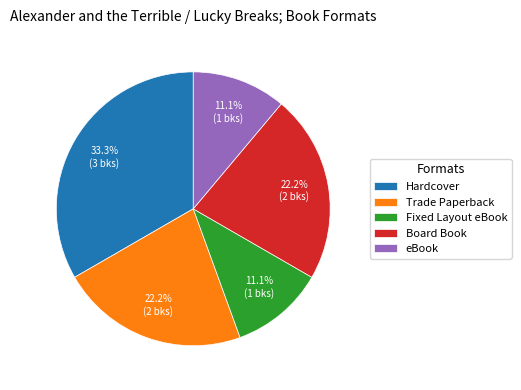

What percentage is NOT represented by Trade Paperback?

77.8%